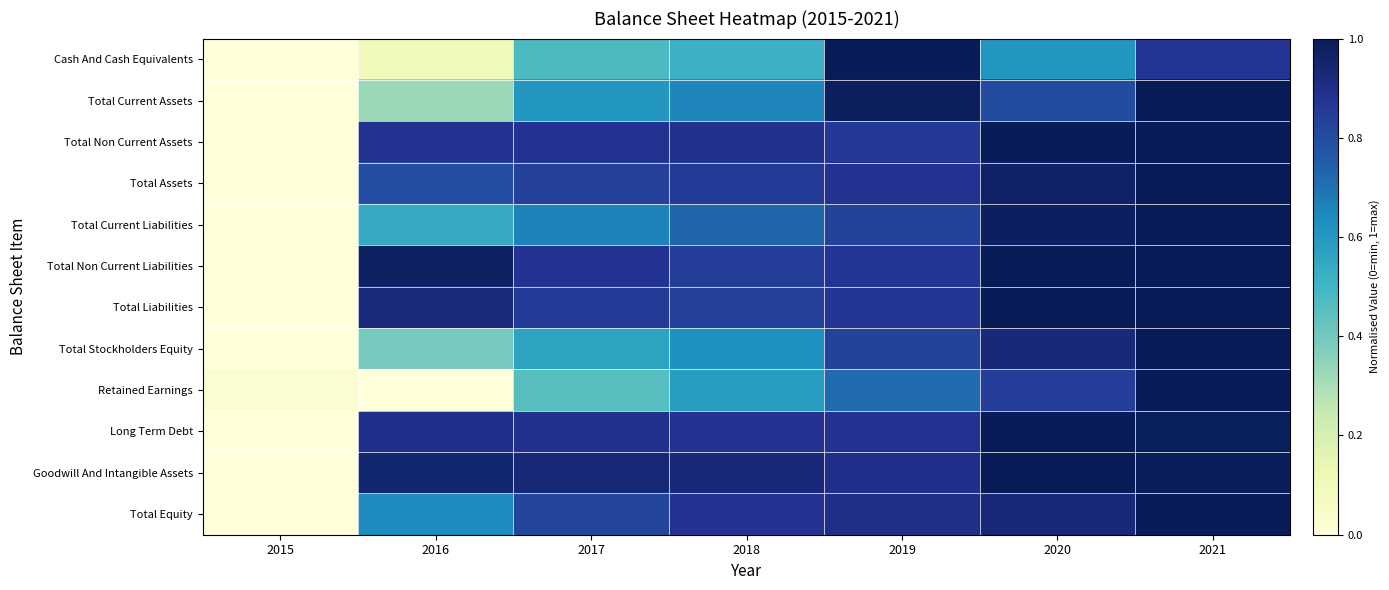

Reading left to right, transcribe all the data shown in this chart.

Cash And Cash Equivalents: 2015=0.0	2016=0.1	2017=0.5	2018=0.5	2019=1.0	2020=0.6	2021=0.9
Total Current Assets: 2015=0.0	2016=0.3	2017=0.6	2018=0.6	2019=1.0	2020=0.8	2021=1.0
Total Non Current Assets: 2015=0.0	2016=0.9	2017=0.9	2018=0.9	2019=0.9	2020=1.0	2021=1.0
Total Assets: 2015=0.0	2016=0.8	2017=0.8	2018=0.9	2019=0.9	2020=1.0	2021=1.0
Total Current Liabilities: 2015=0.0	2016=0.5	2017=0.7	2018=0.7	2019=0.8	2020=1.0	2021=1.0
Total Non Current Liabilities: 2015=0.0	2016=1.0	2017=0.9	2018=0.8	2019=0.9	2020=1.0	2021=1.0
Total Liabilities: 2015=0.0	2016=0.9	2017=0.9	2018=0.8	2019=0.9	2020=1.0	2021=1.0
Total Stockholders Equity: 2015=0.0	2016=0.4	2017=0.6	2018=0.6	2019=0.8	2020=0.9	2021=1.0
Retained Earnings: 2015=0.0	2016=0.0	2017=0.5	2018=0.6	2019=0.7	2020=0.8	2021=1.0
Long Term Debt: 2015=0.0	2016=0.9	2017=0.9	2018=0.9	2019=0.9	2020=1.0	2021=1.0
Goodwill And Intangible Assets: 2015=0.0	2016=0.9	2017=0.9	2018=0.9	2019=0.9	2020=1.0	2021=1.0
Total Equity: 2015=0.0	2016=0.6	2017=0.8	2018=0.9	2019=0.9	2020=0.9	2021=1.0